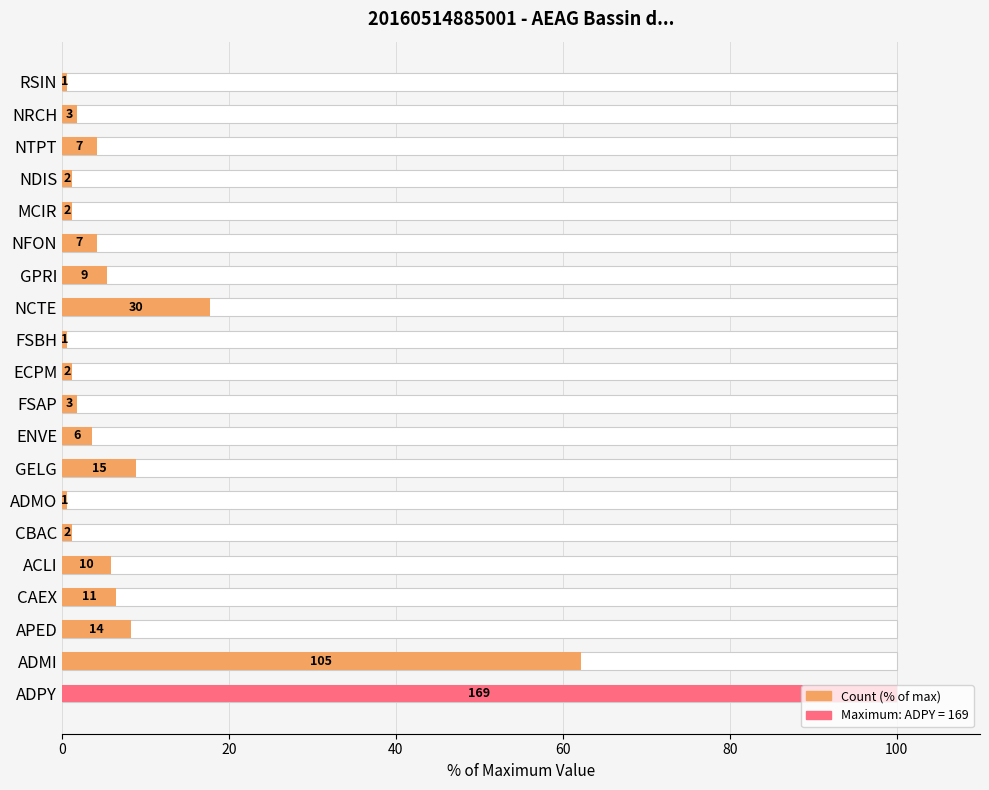

How many bars are there in total?

20